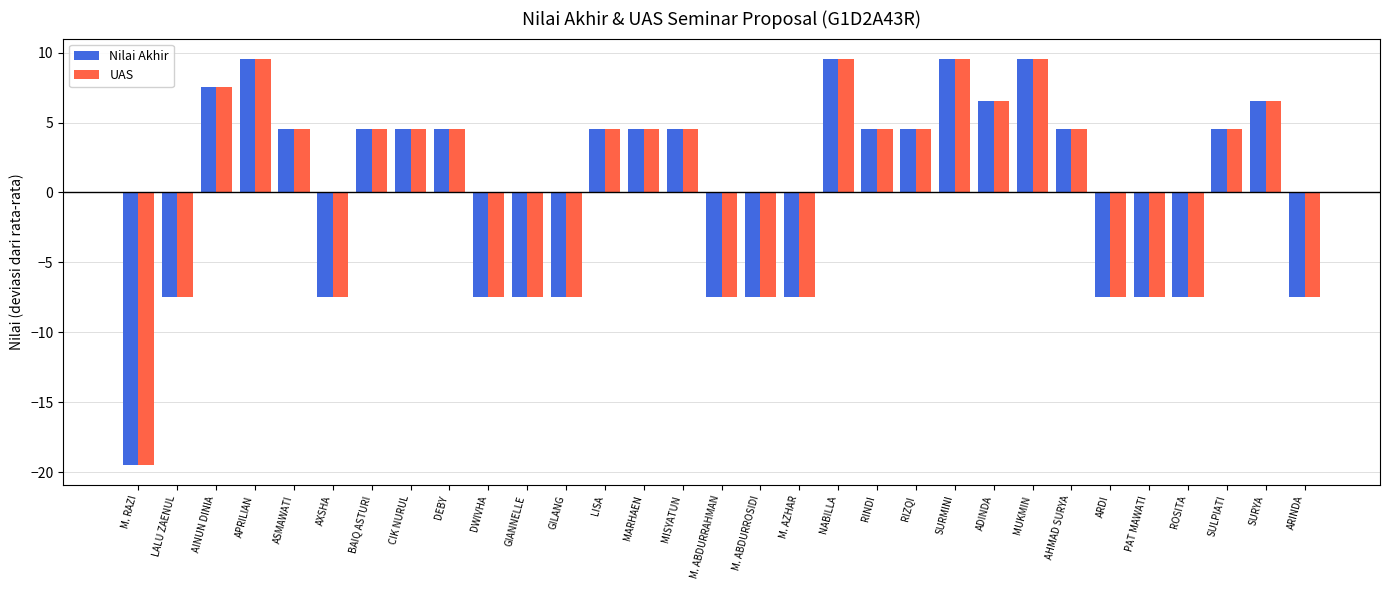

What is the label of the 11th bar from the left?

GIANNELLE